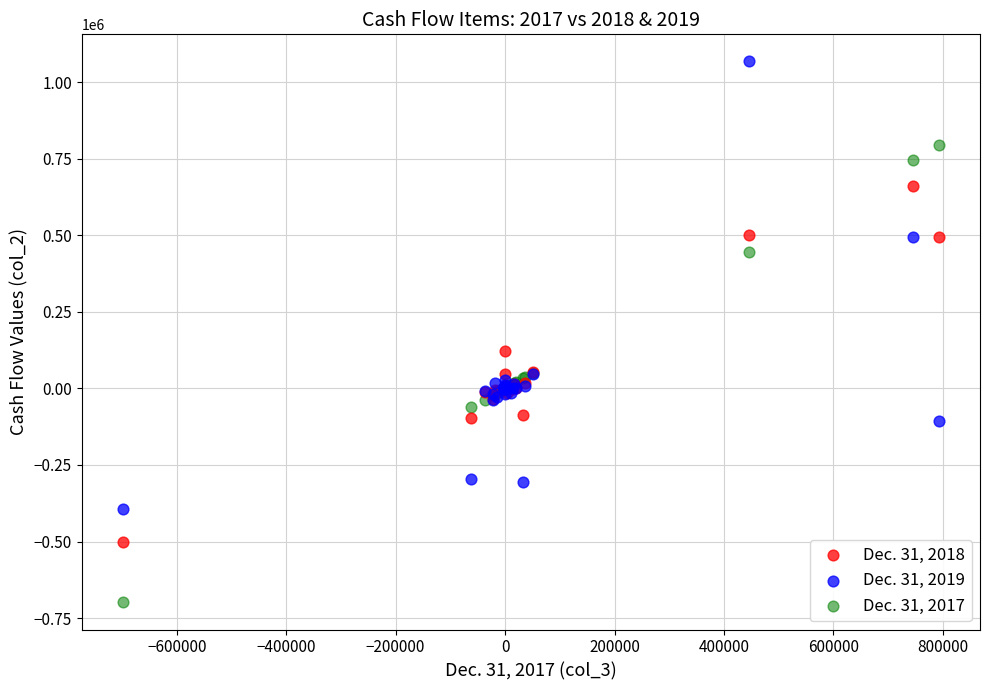

Across all series, what Y value is closest to 184264?

122915